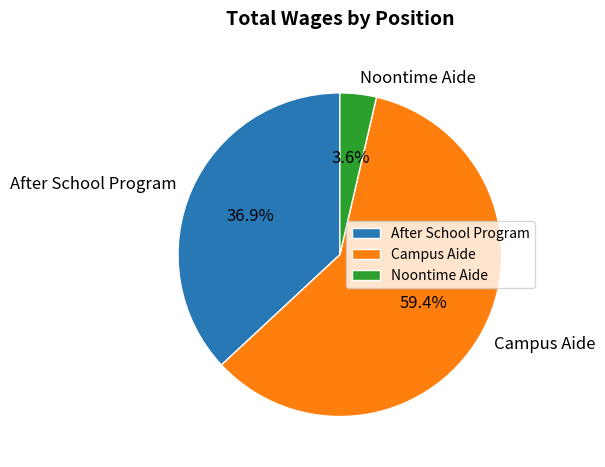

To the nearest percent, what is the average slice percentage?

33%